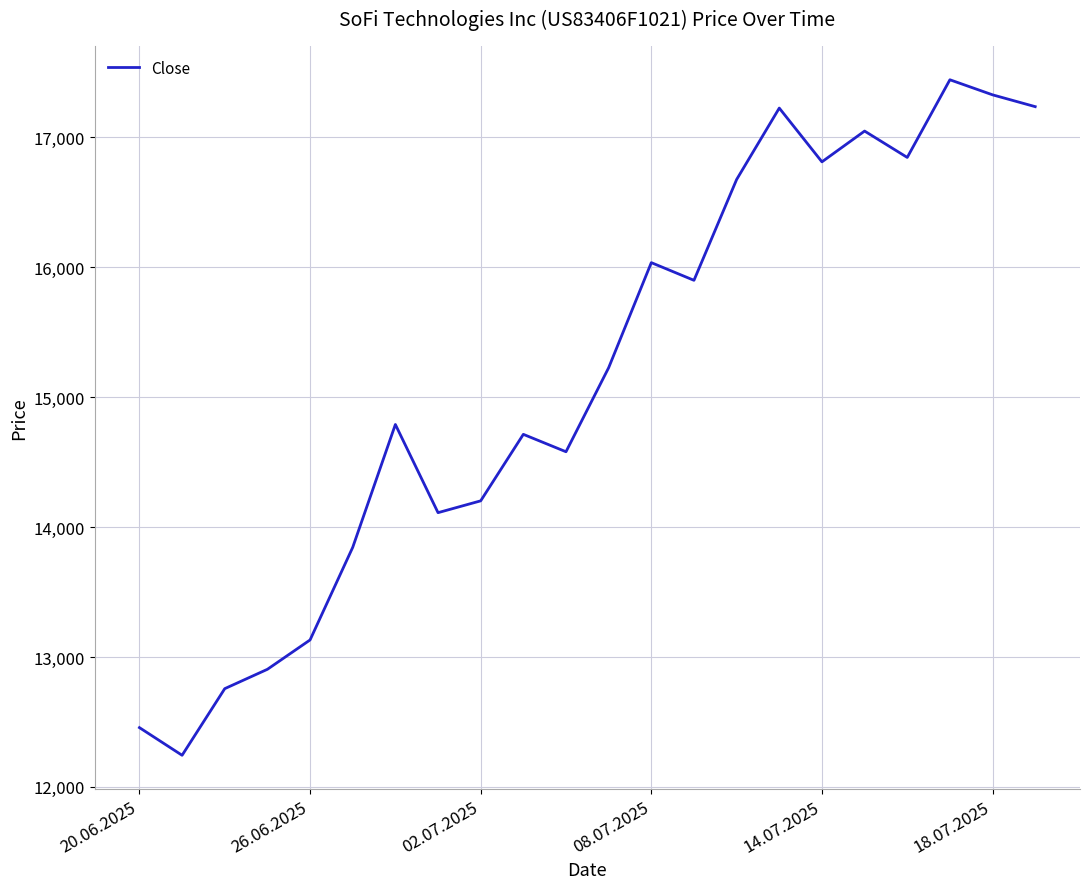

What is the difference between the maximum and minimum values?

5201